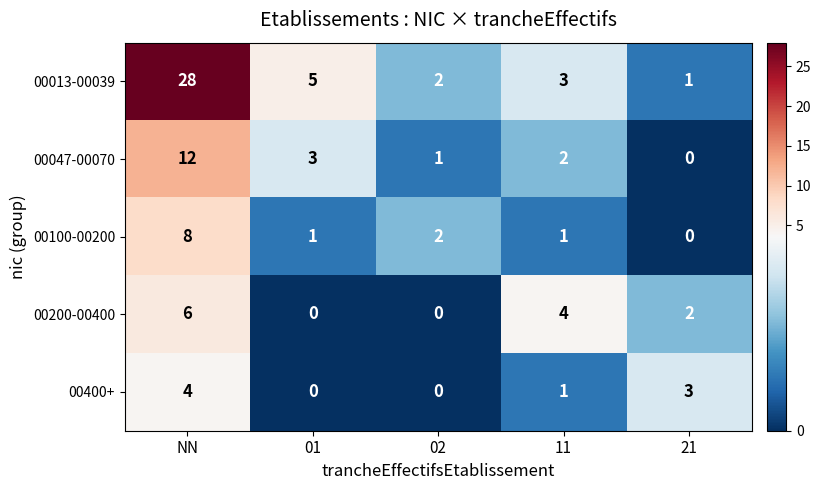

What value does the 00400+ series have at NN?

4